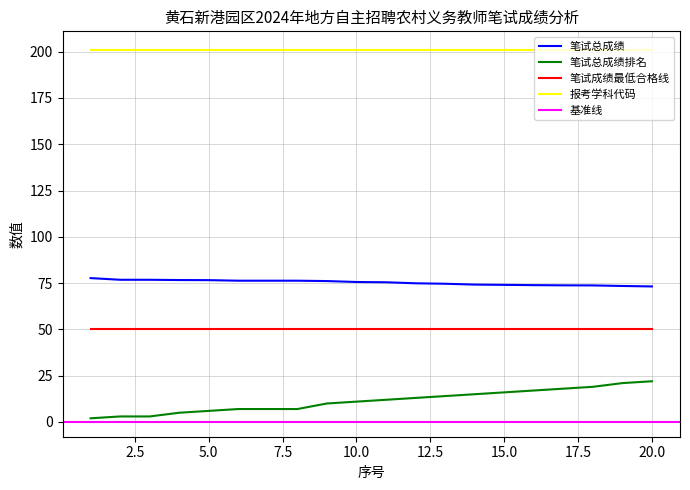

What is the difference between the maximum and minimum values in the 序号 series?

19.0